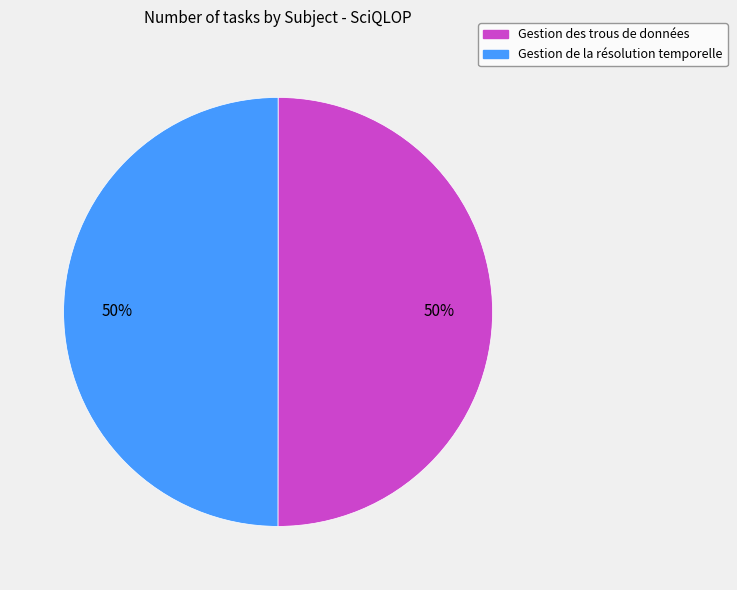

Combined, do Gestion de la résolution temporelle and Gestion des trous de données account for over 50%?

Yes